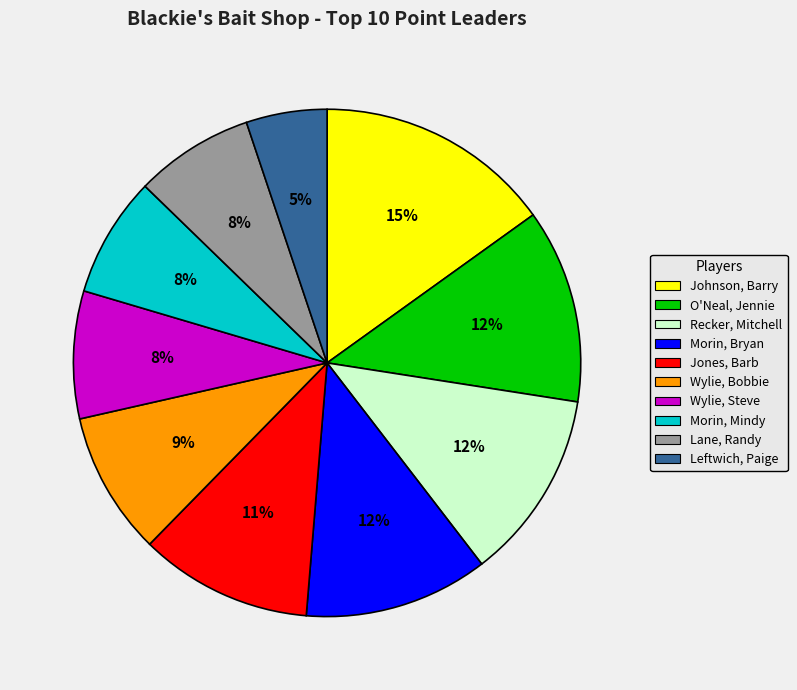

Is the sum of Wylie, Bobbie and O'Neal, Jennie greater than half?

No